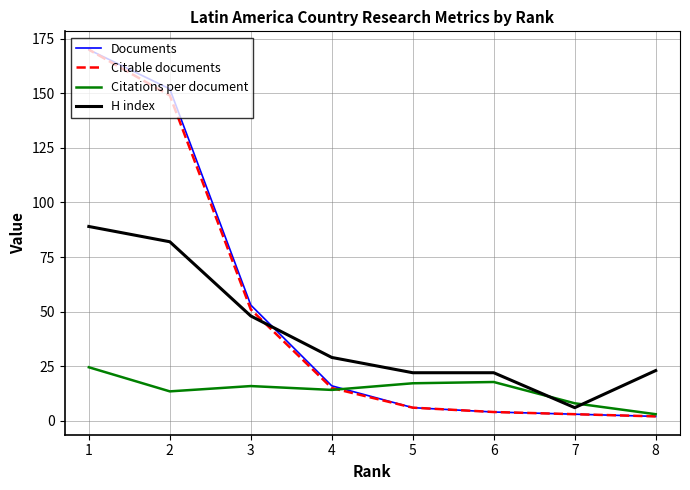

Is it true that H index equals 143.9 at 2?

False